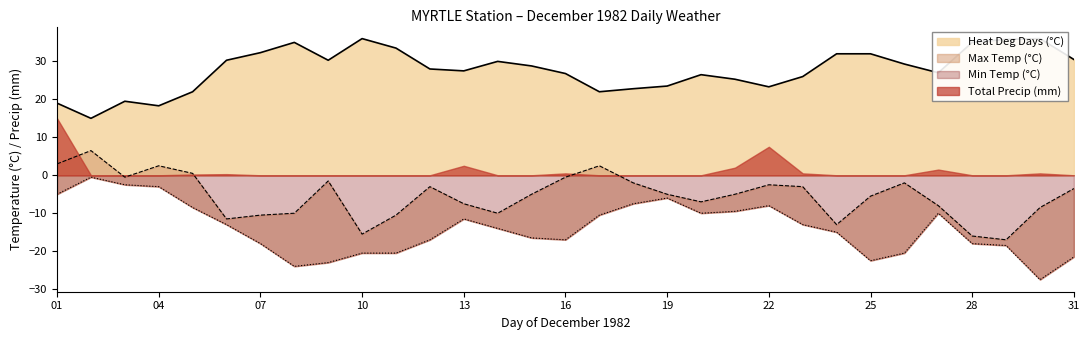

How many data points in Max Temp (°C) are less than -5?

14